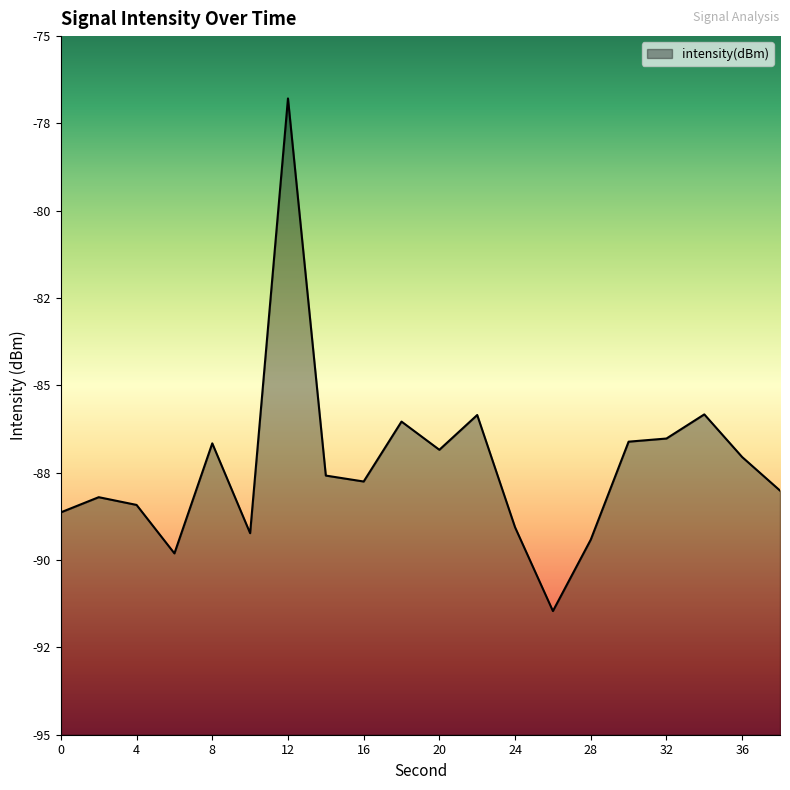

What is the change in value from 6 to 16?

+2.1